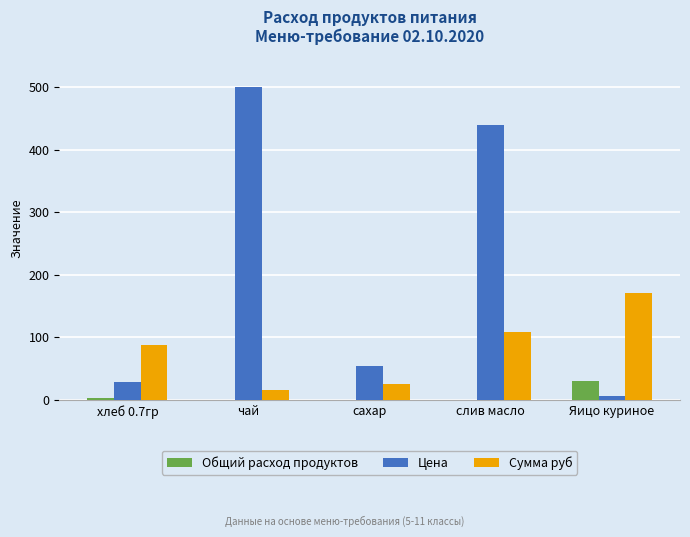

Which series has the largest total across all categories?

Цена